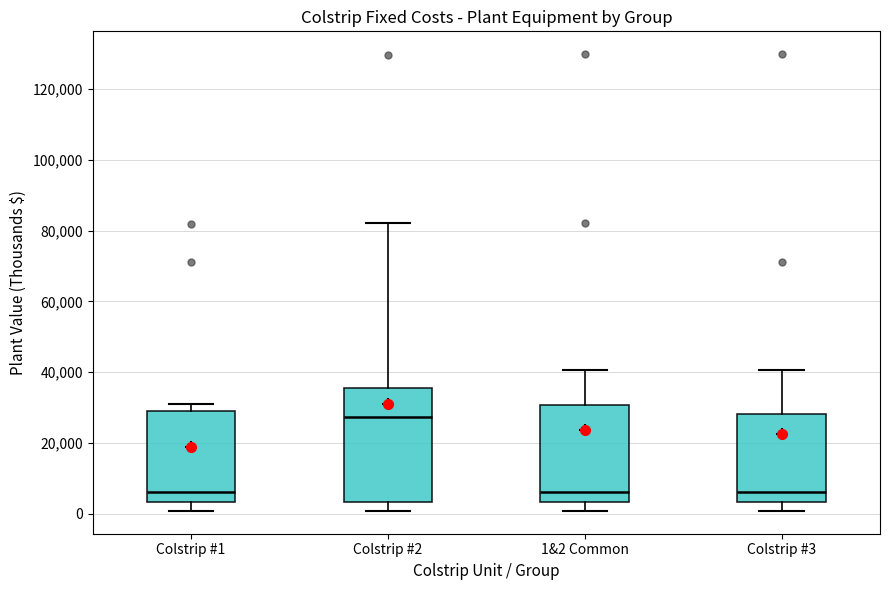

Where is the lower edge of the box for Colstrip #2 on the y-axis? The values are not printed on the chart, so give them approximately, as read against the axis.

4000